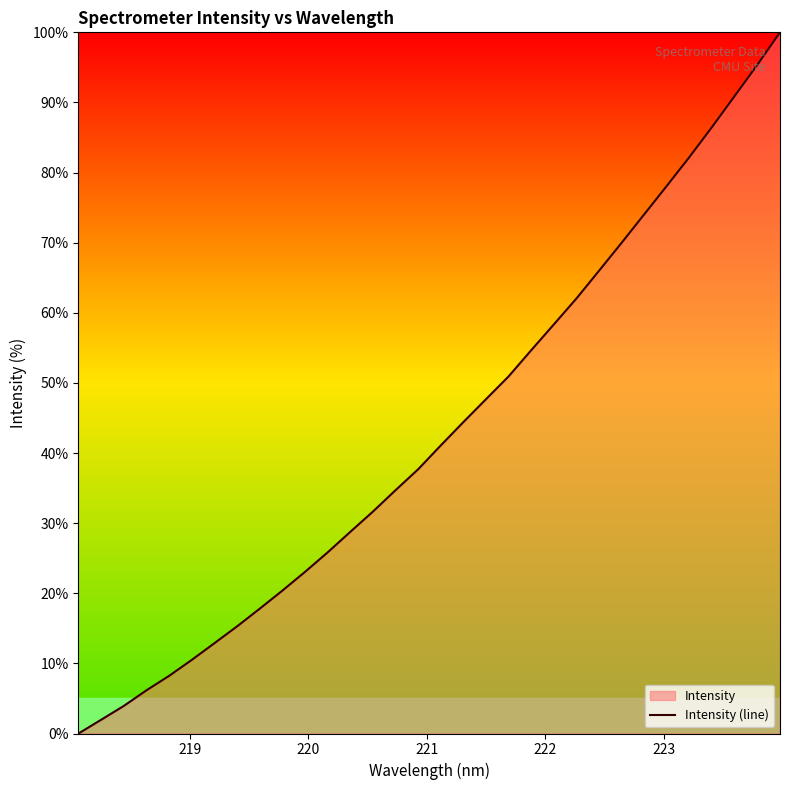

Count the number of values greater than 41.

16